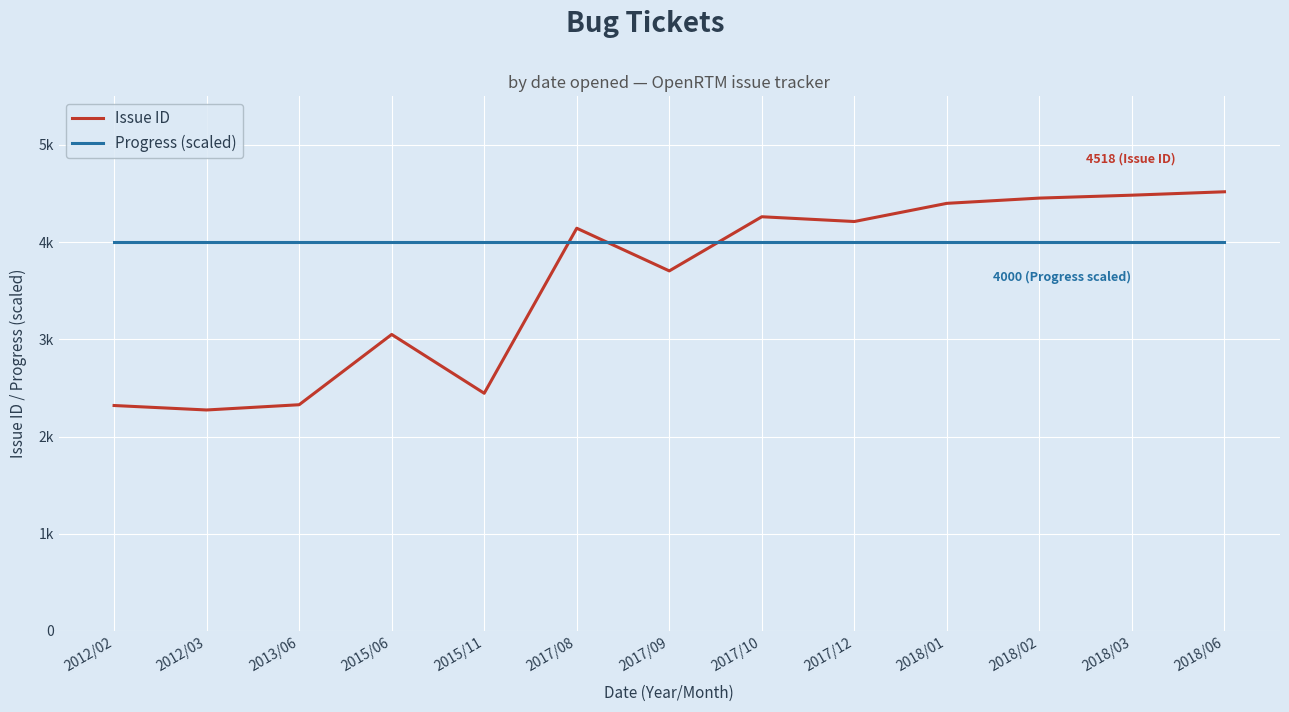

What is the total value across all series at 2015/11?

6445